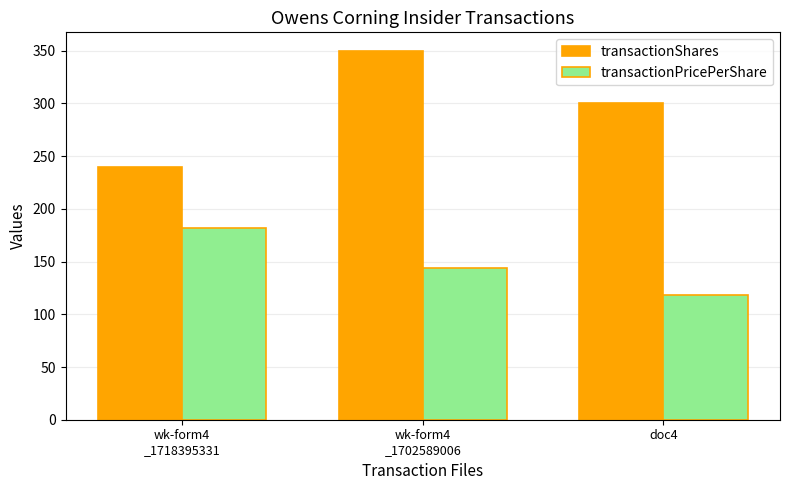

Where is transactionShares nearest to the value 295?

doc4